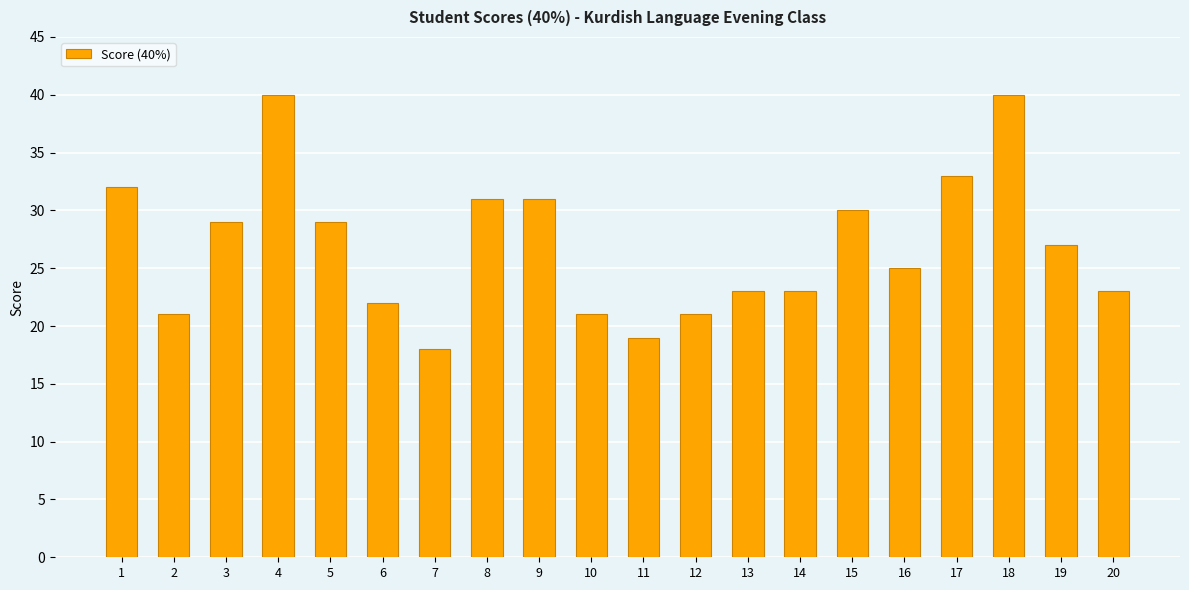

Reading left to right, transcribe all the data shown in this chart.

1=32	2=21	3=29	4=40	5=29	6=22	7=18	8=31	9=31	10=21	11=19	12=21	13=23	14=23	15=30	16=25	17=33	18=40	19=27	20=23